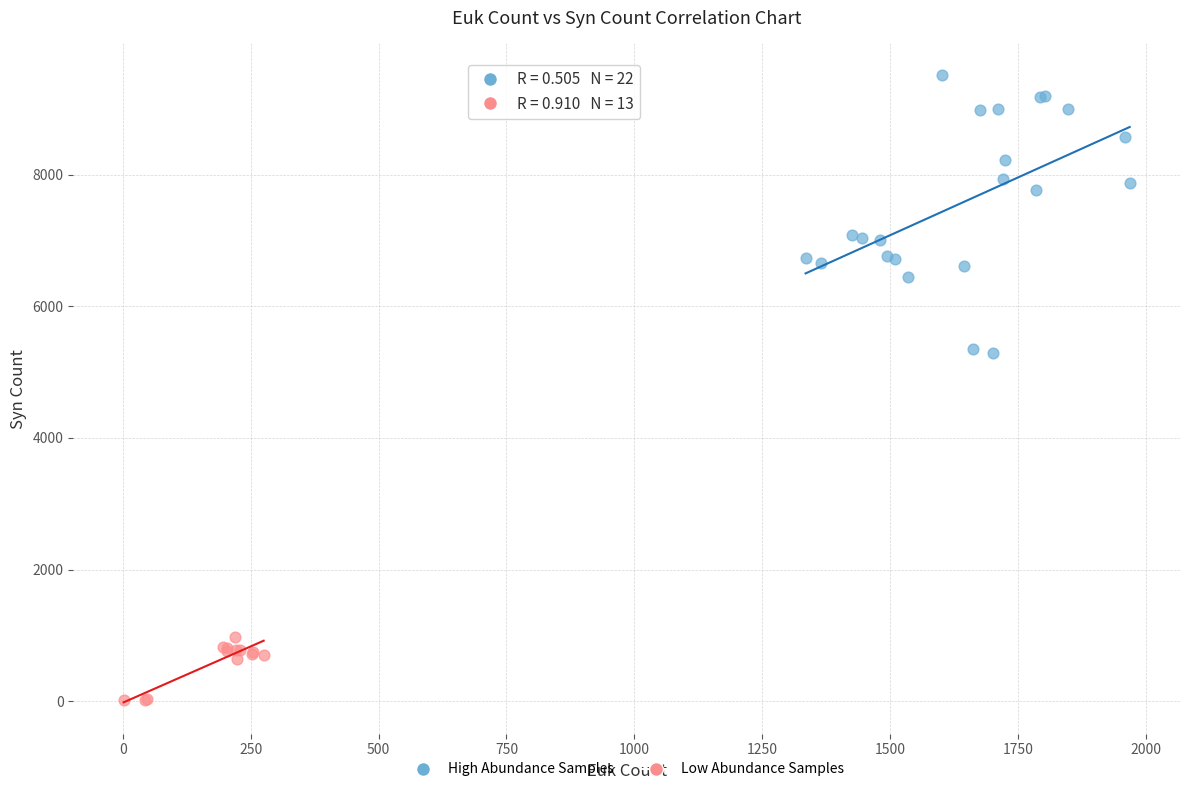

Which series contains the lowest Y value?

Low Abundance Samples